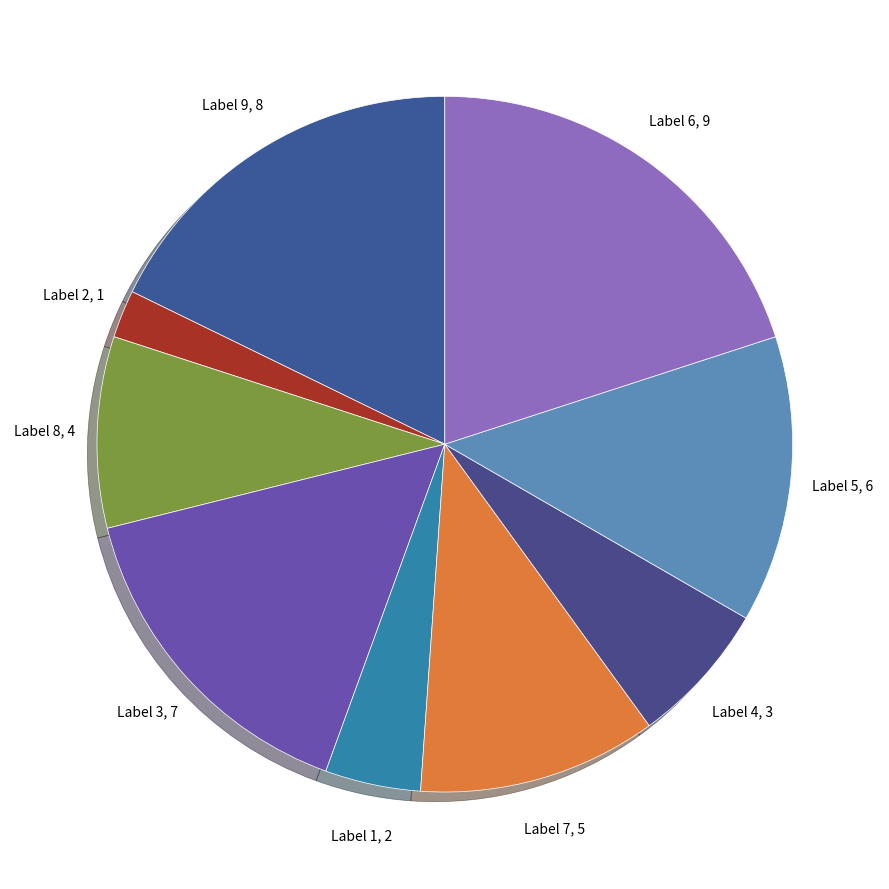

Count the number of slices in the pie.

9